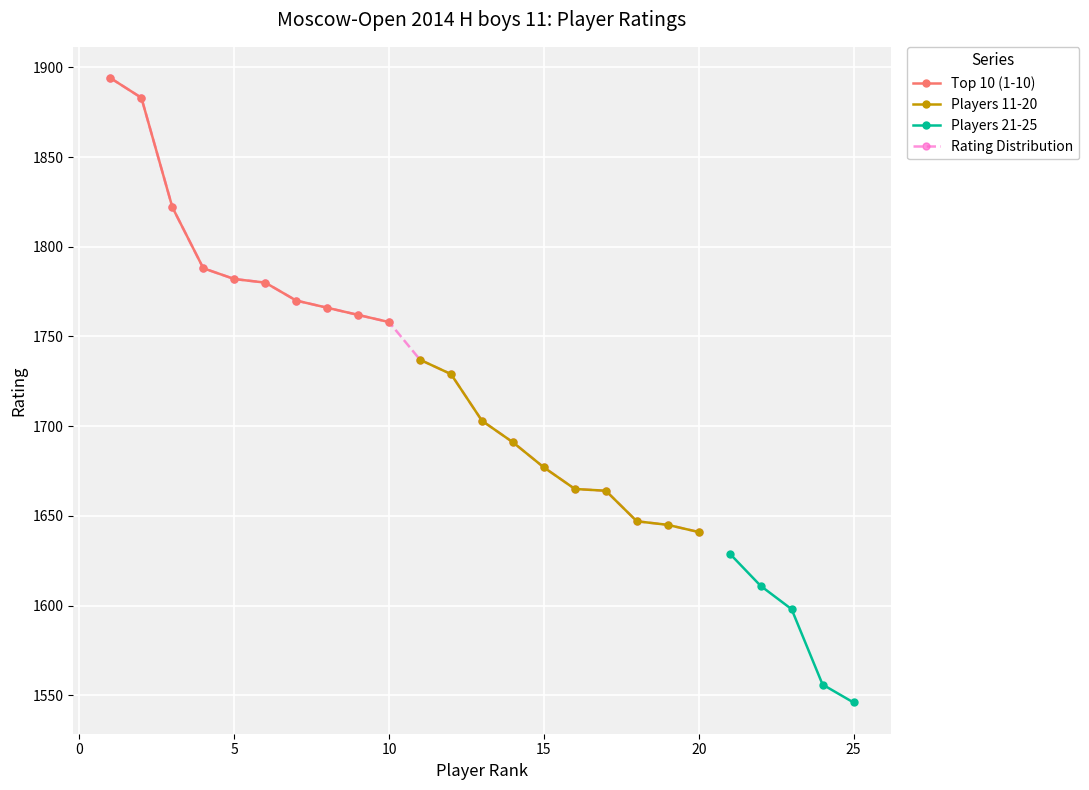

Approximately how many times larger is the value at 19 compared to 9?

0.9